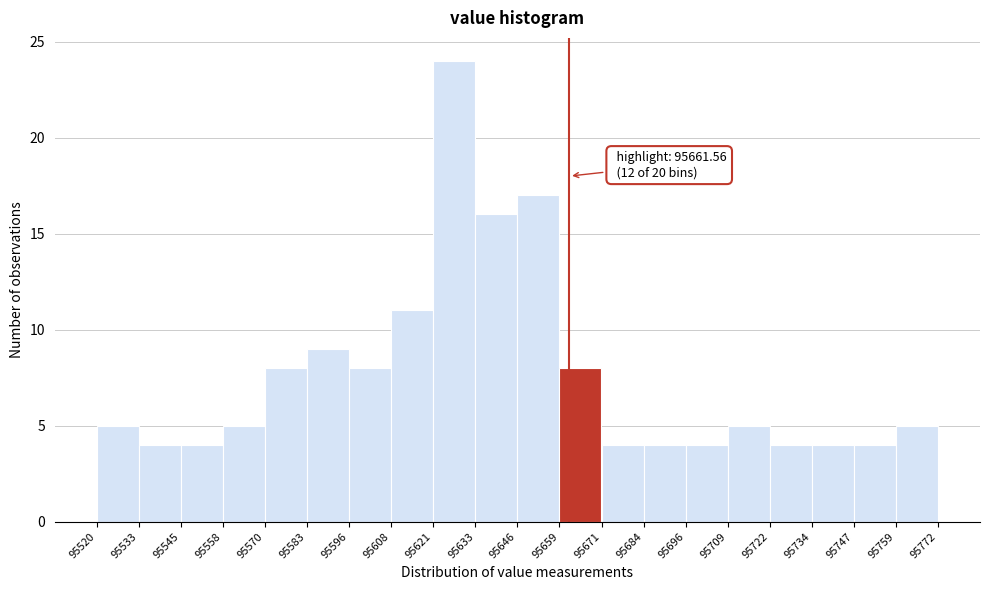

Which range on the x-axis has the tallest bar?

95621 to 95633